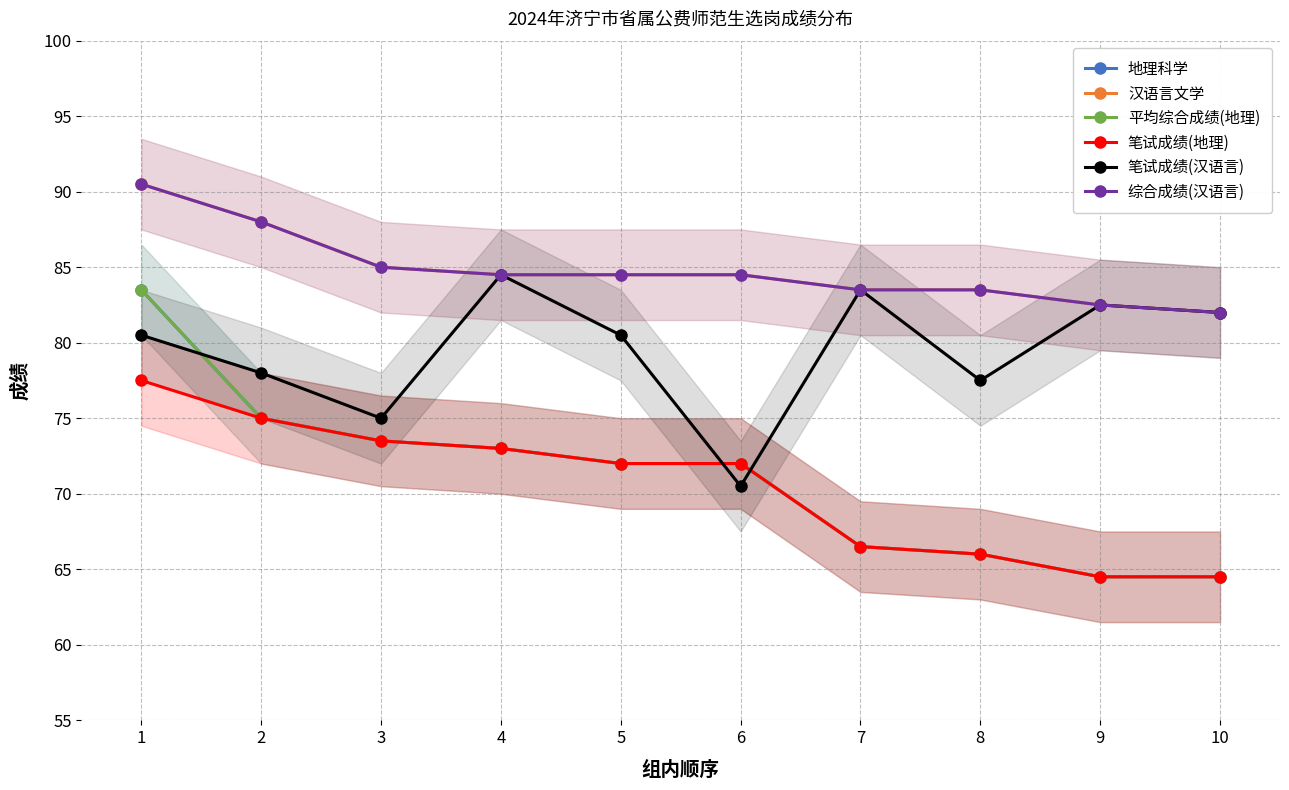

How many lines are shown in the chart?

6